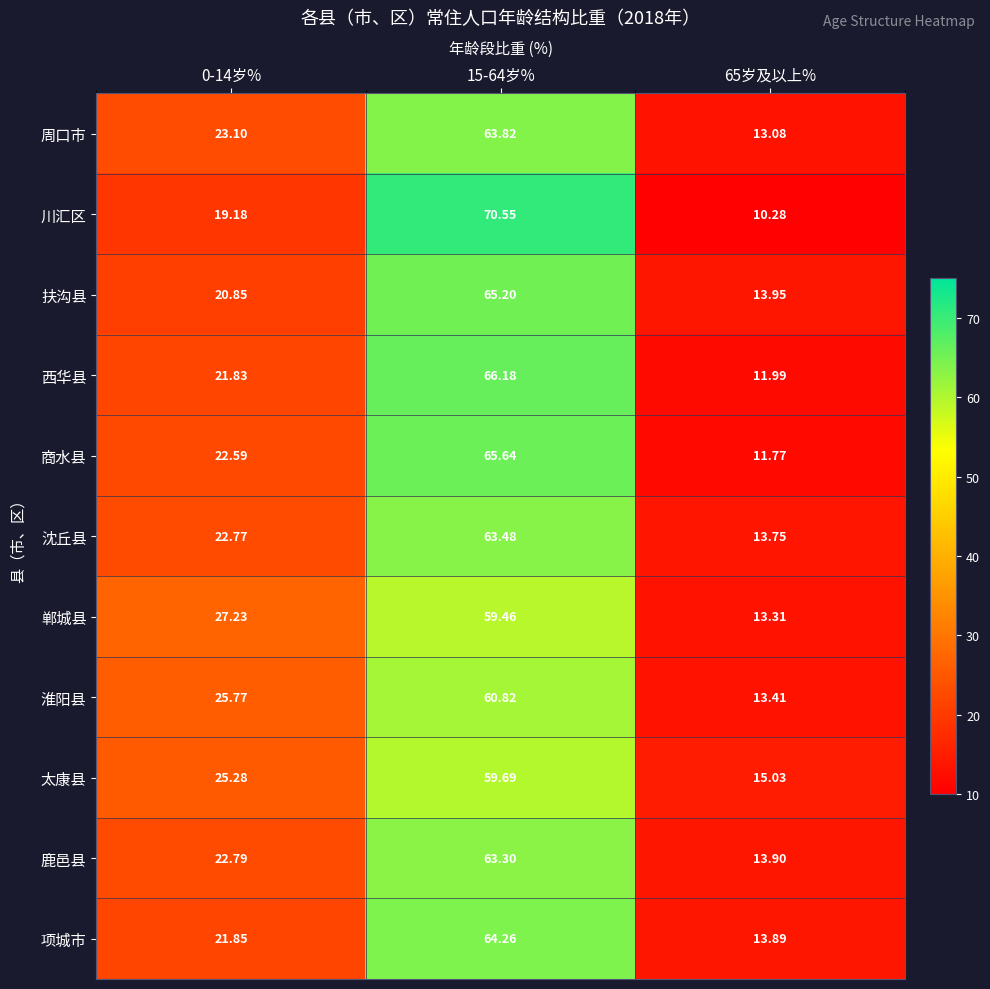

Between 0-14岁% and 15-64岁%, which series saw the biggest shift?

川汇区